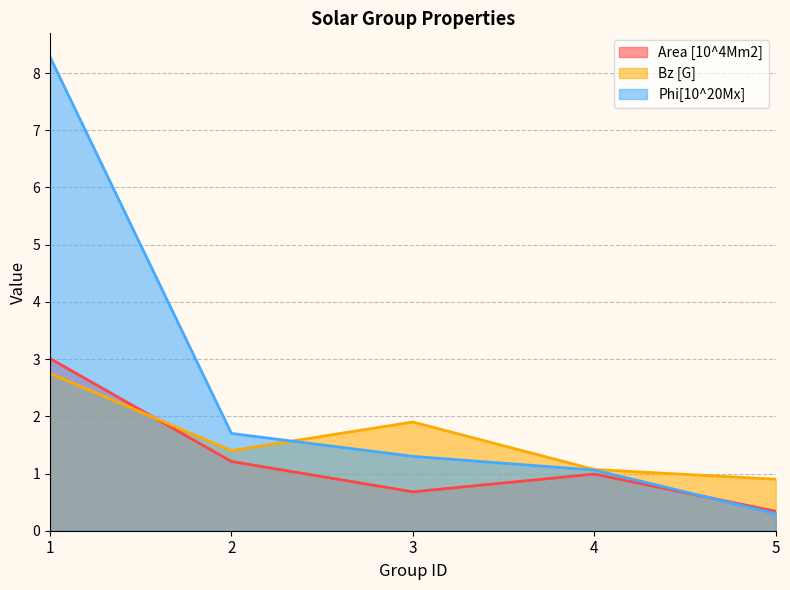

Which series has the largest range (max minus min)?

Phi[10^20Mx]